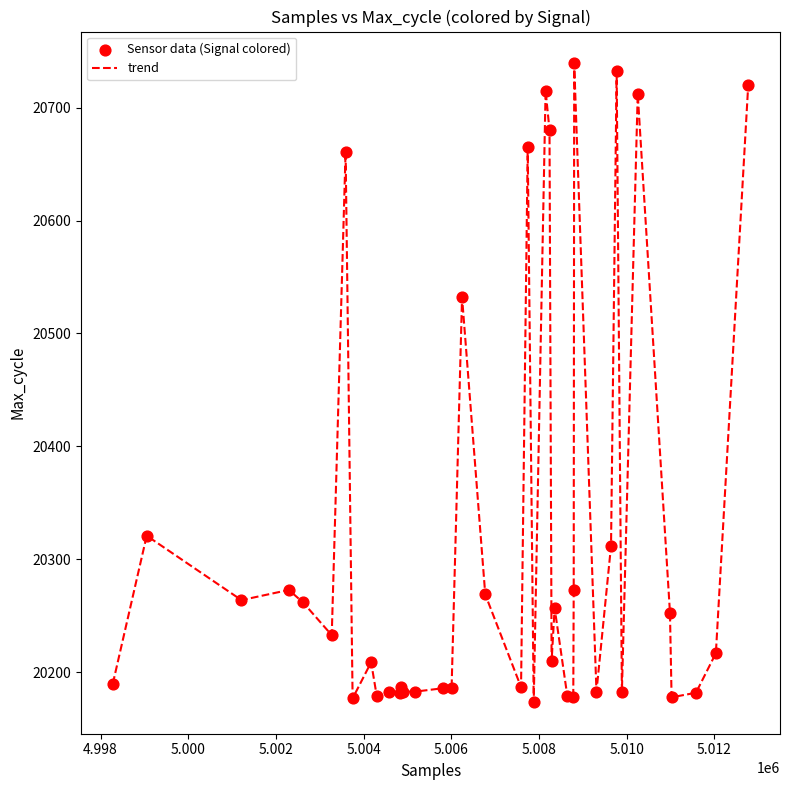

What is the maximum value shown in the chart?

20739